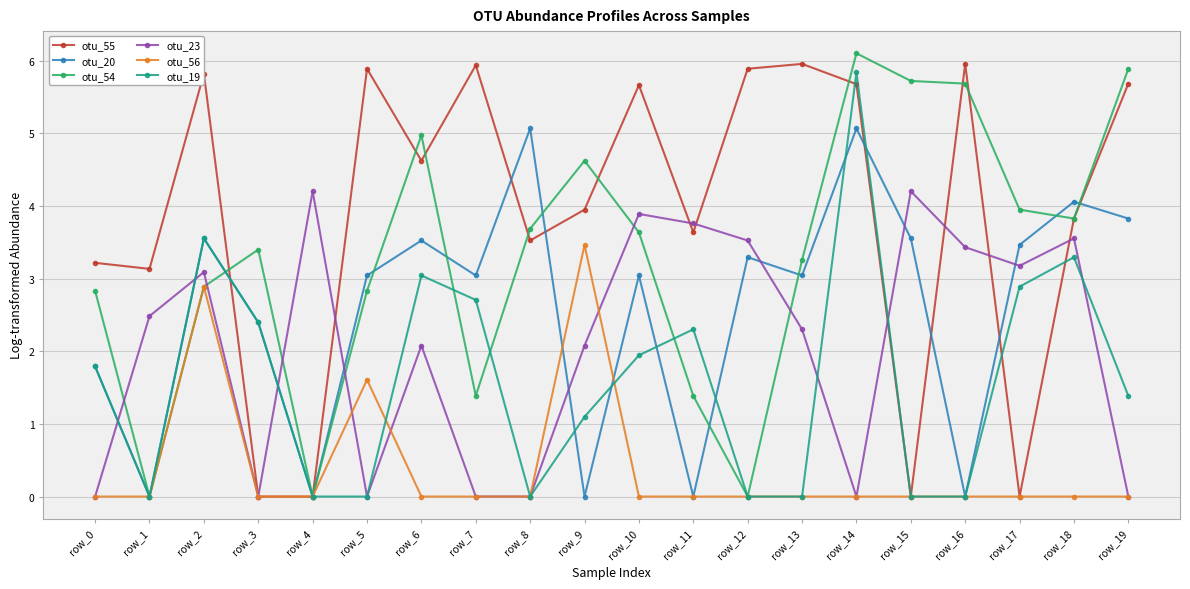

What is the spread (max minus min) of values at row_5?

5.9